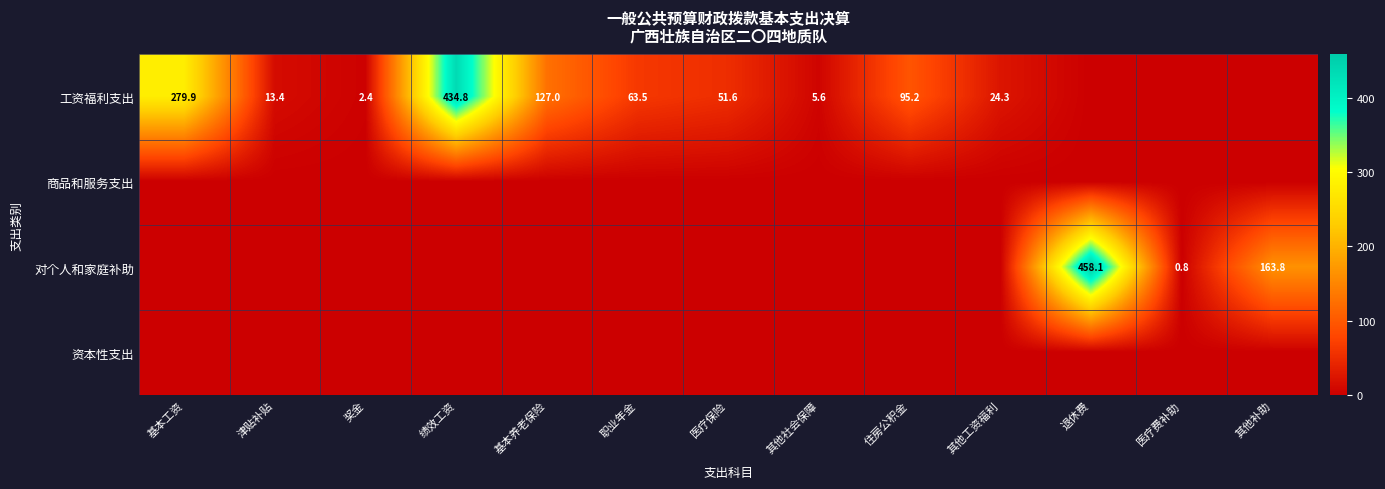

Is it true that 工资福利支出 equals 434.8 at 绩效工资?

True